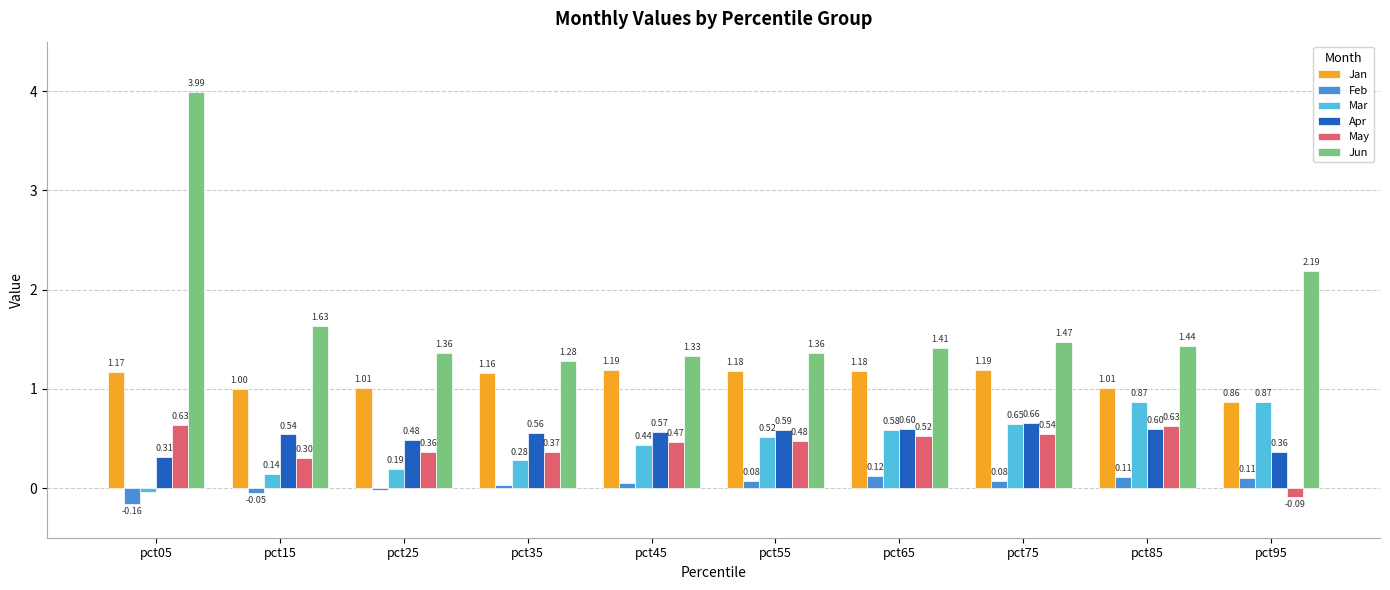

At which category is the sum across all series the highest?

pct05